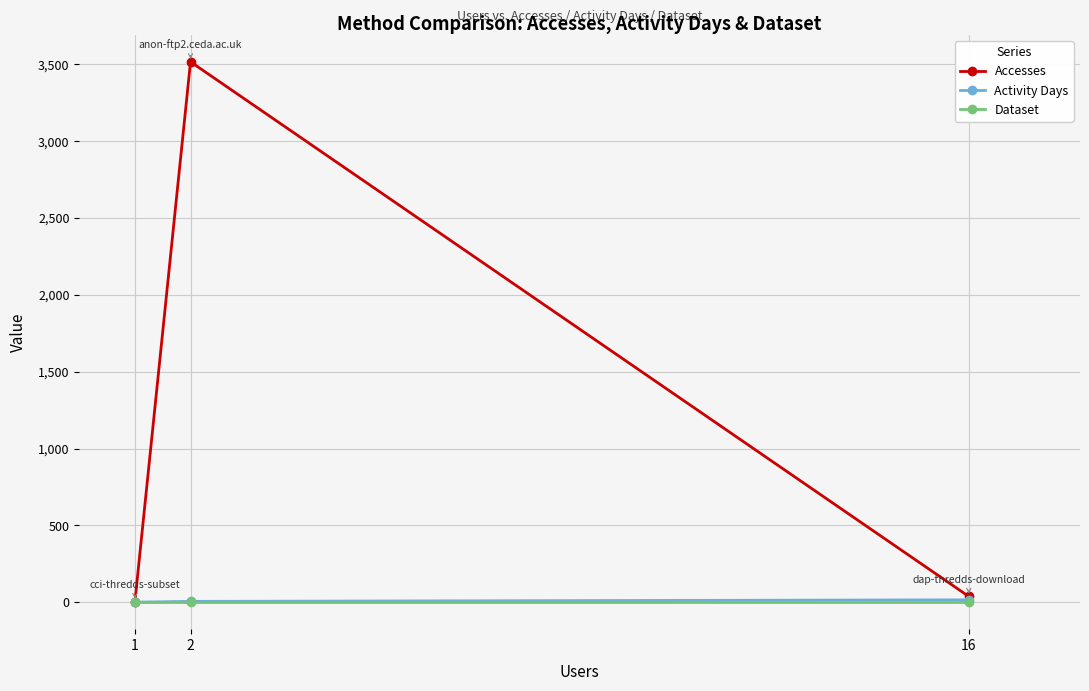

Where is Accesses nearest to the value 1760?

16